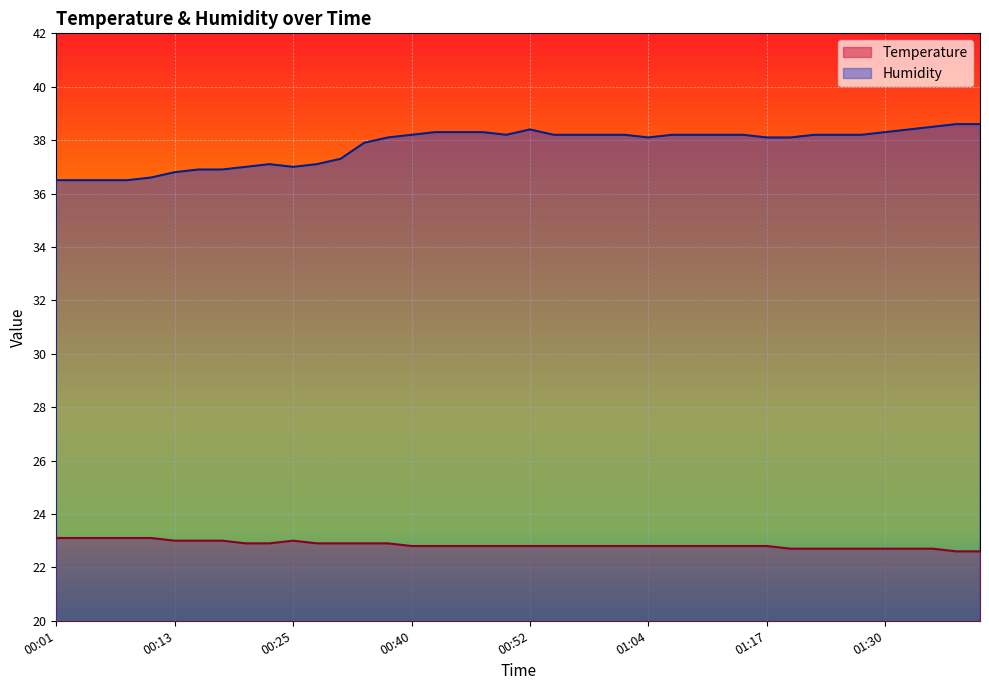

True or false: Humidity and Temperature intersect in this chart.

False